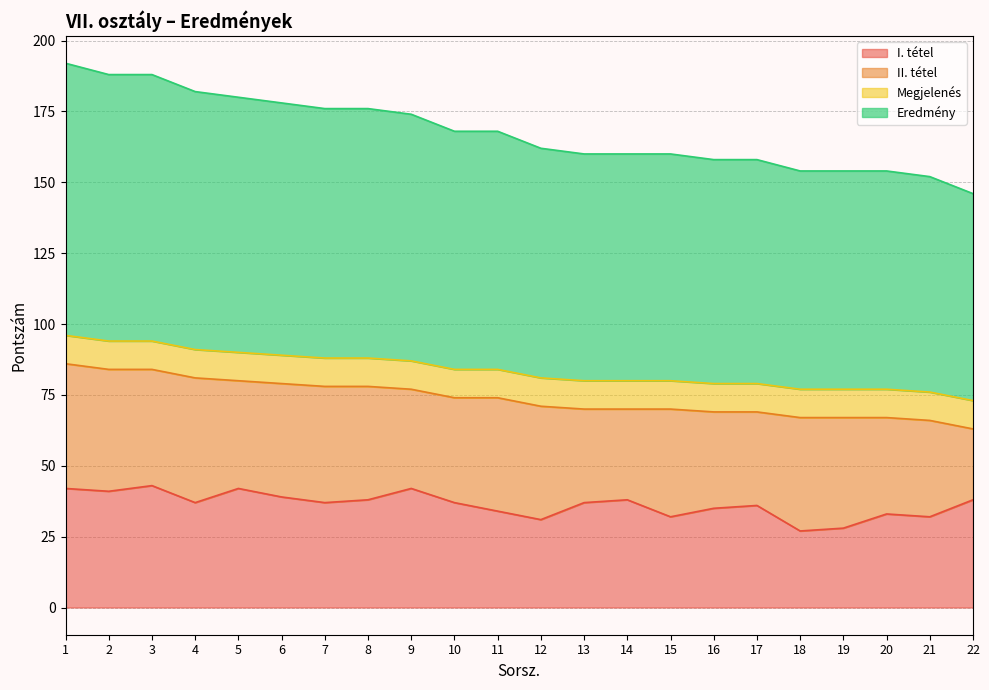

At how many categories does at least one series exceed 58?

22